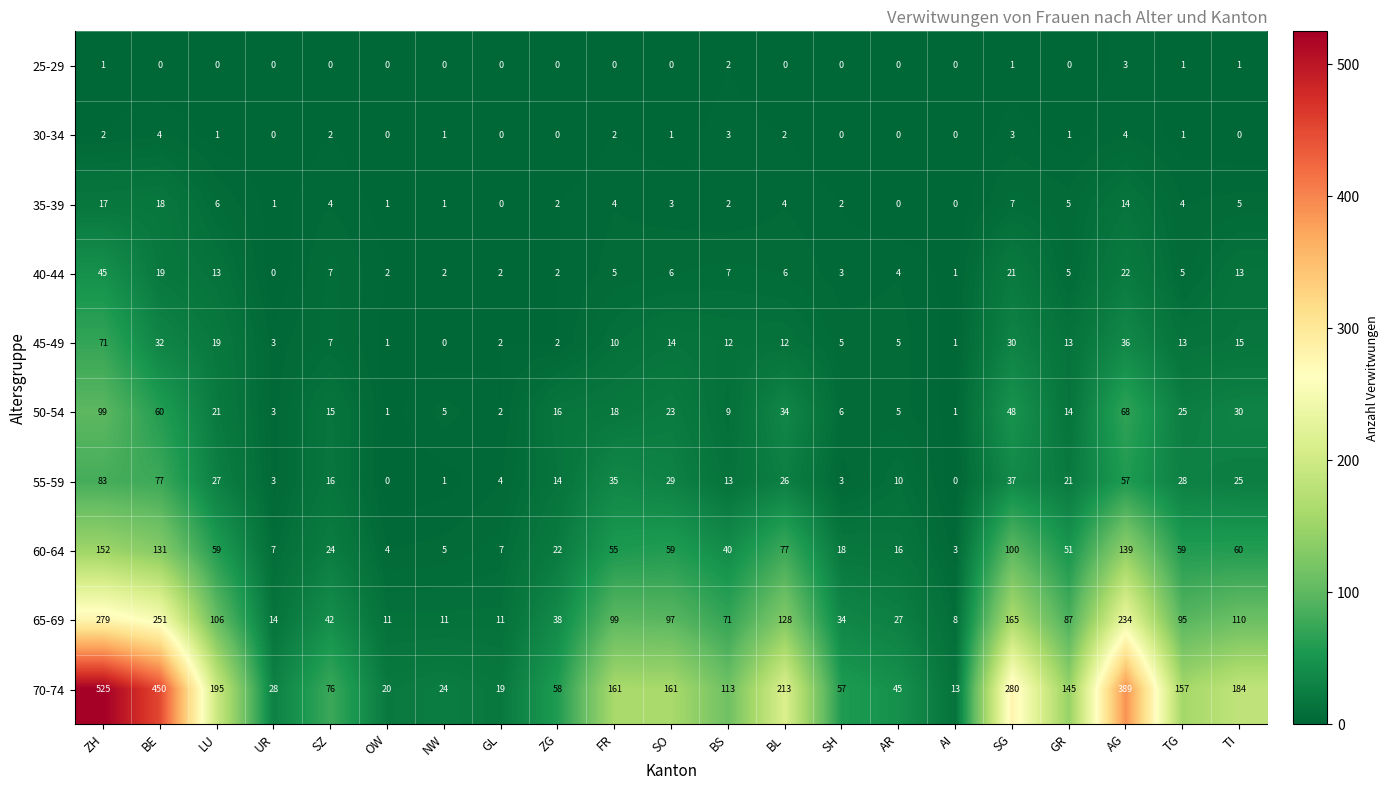

What is the greatest value displayed?

525